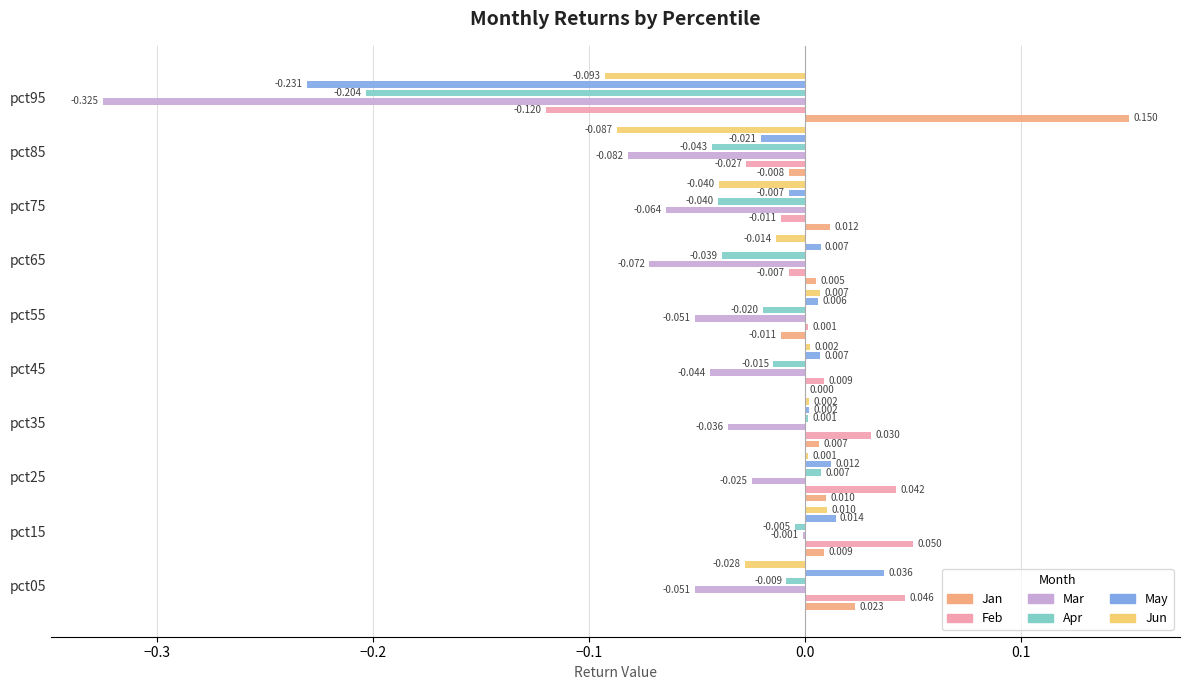

How many values in the Feb series are below 0?

4